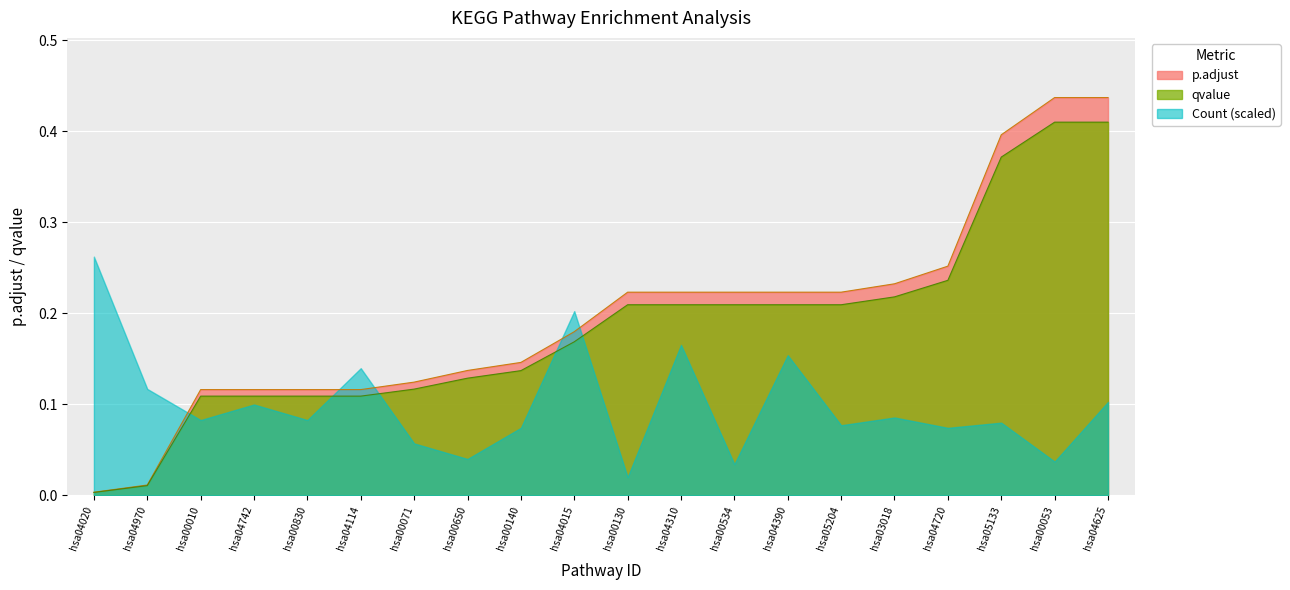

What is the value of the p.adjust point at the 11th from the left?

0.2